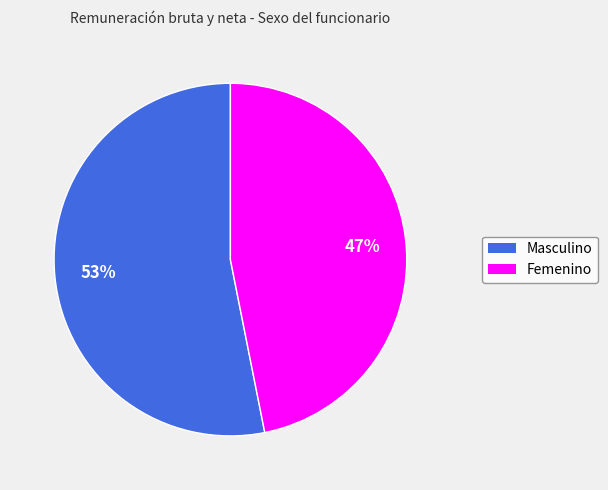

How many slices are in this pie chart?

2